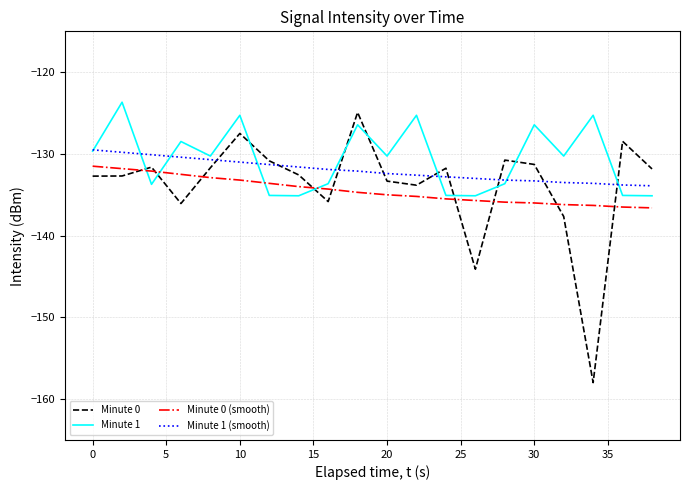

What is the maximum value shown in the chart?

-123.7